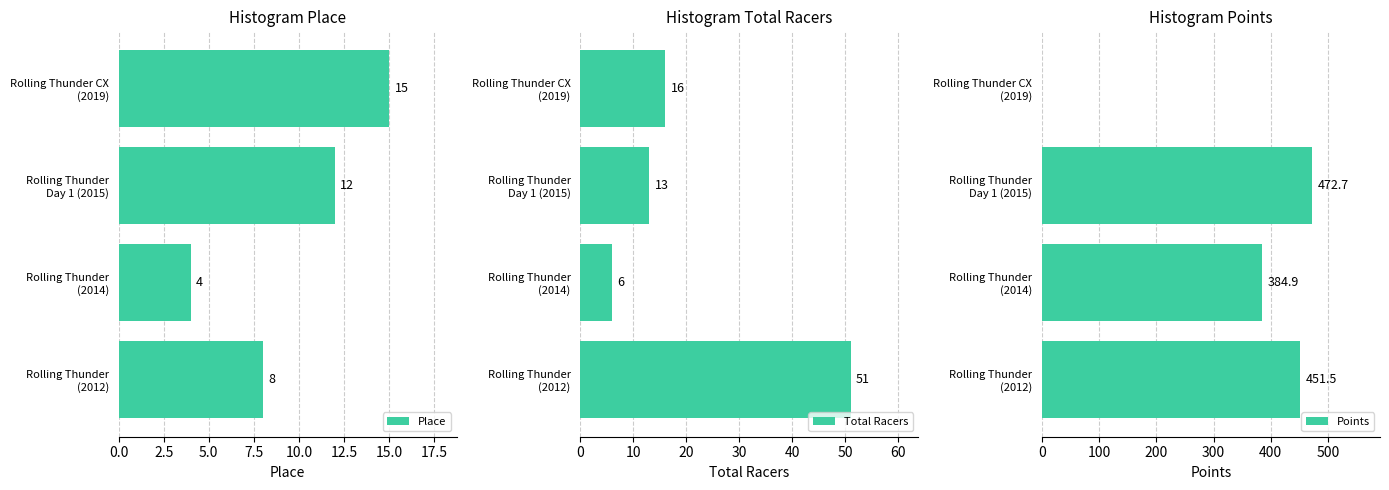

How many categories are shown in the chart?

4